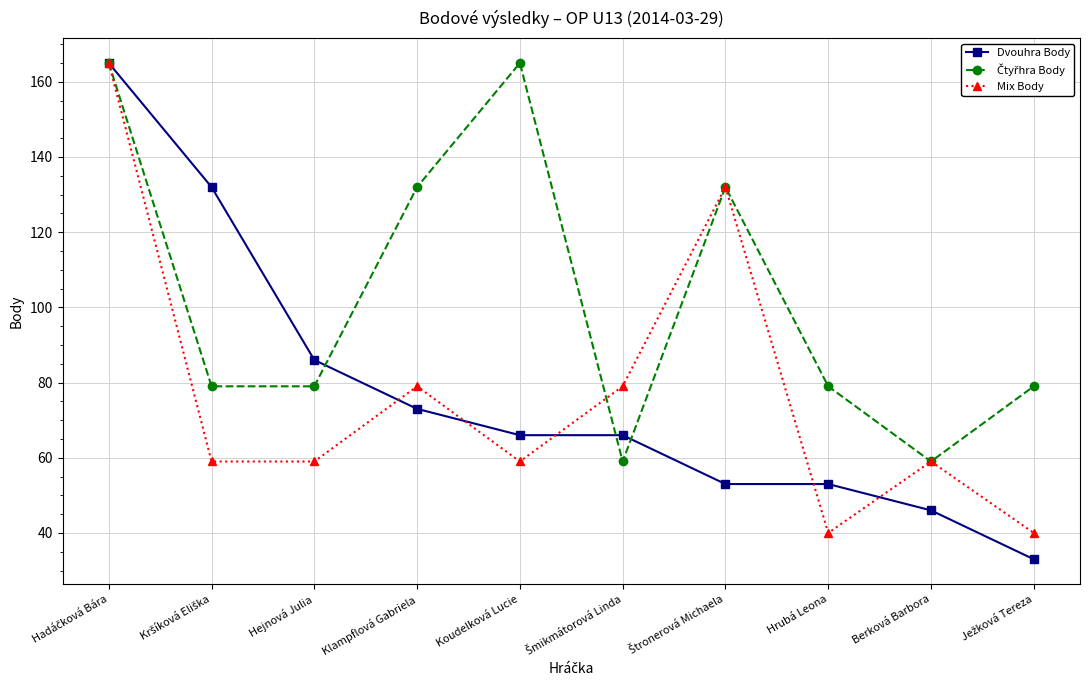

What is the minimum value shown in the chart?

33